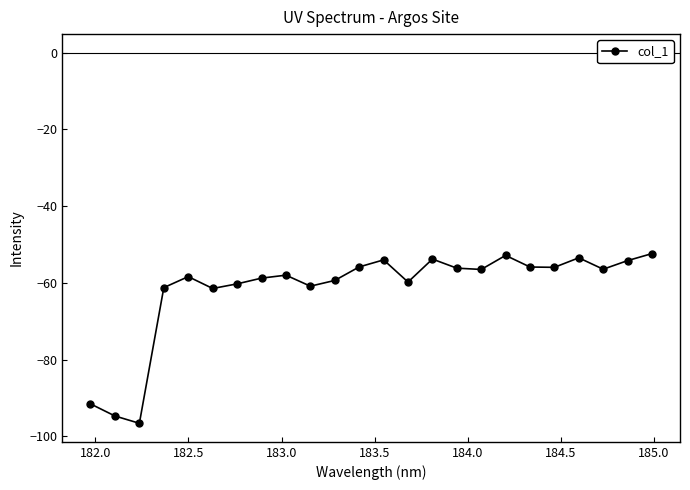

What is the value of the 23rd point from the left?

-54.2